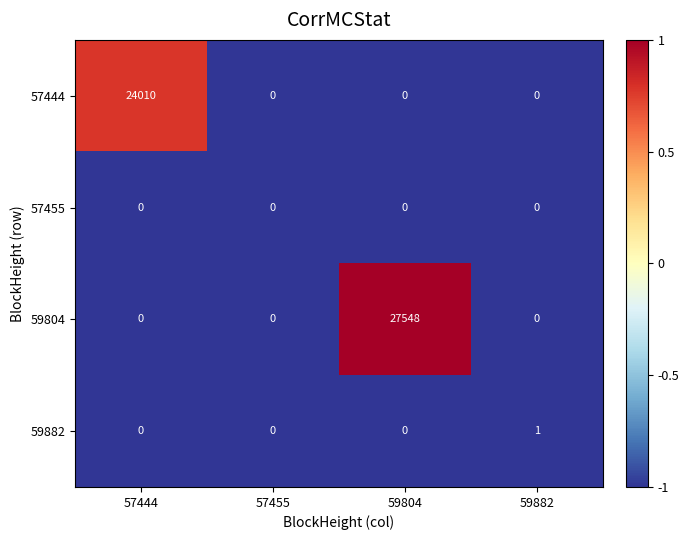

The 59804 series shows 27548 at 59804. True or false?

True